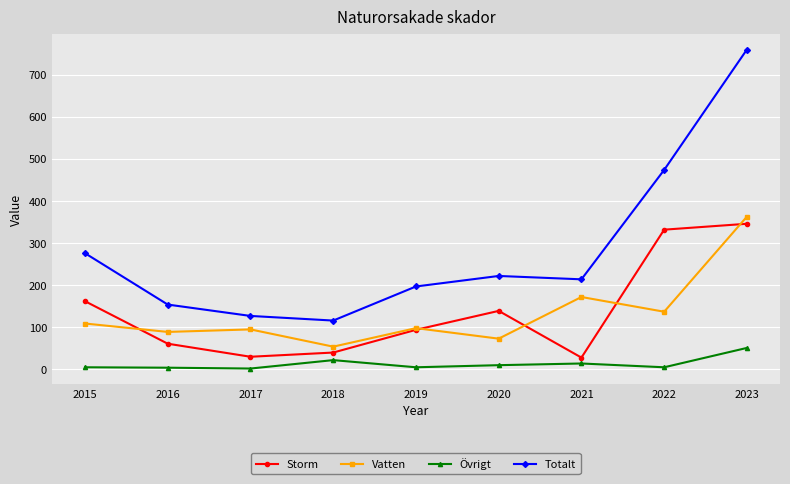

Which series has the largest total across all categories?

Totalt